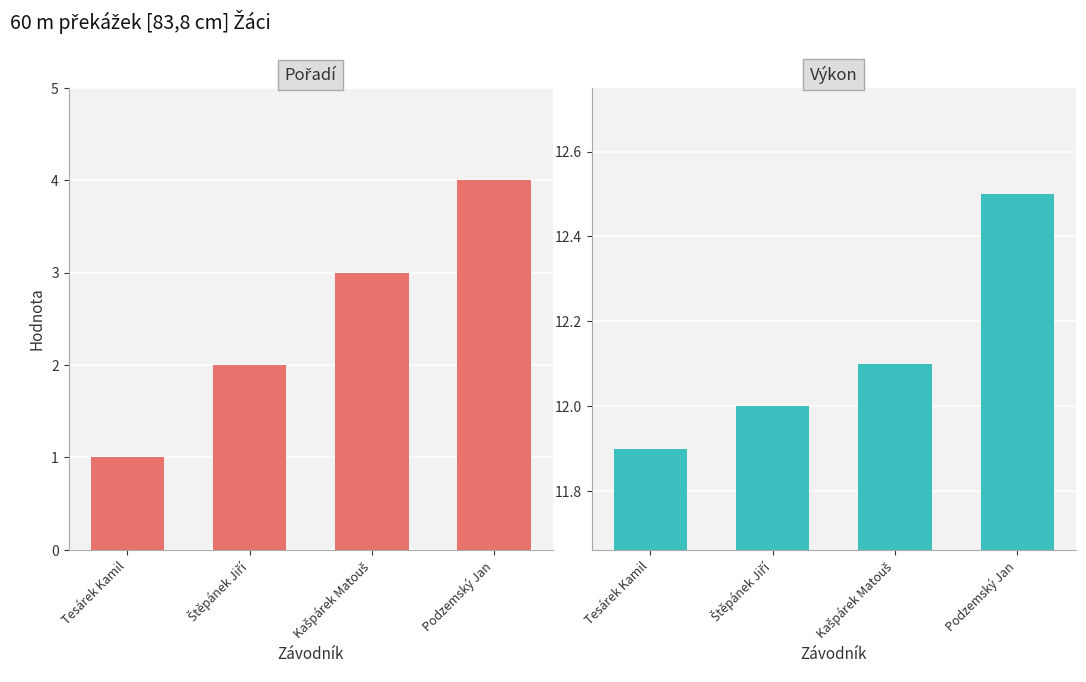

Reading right to left, extract all data points from this chart.

Pořadí: 4.0	3.0	2.0	1.0
Výkon: 12.5	12.1	12.0	11.9